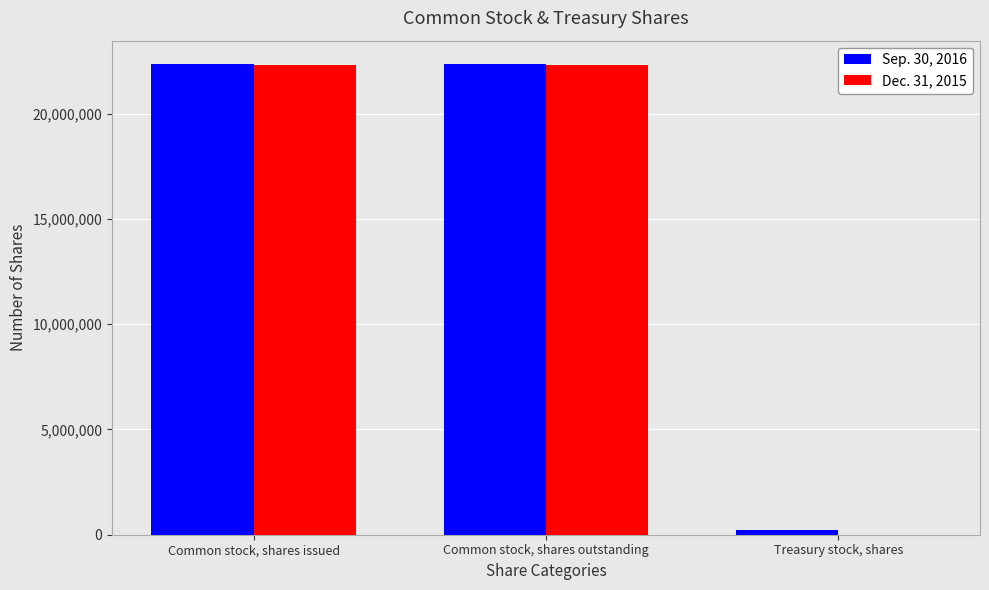

The Sep. 30, 2016 series shows 22356586 at Common stock, shares issued. True or false?

True